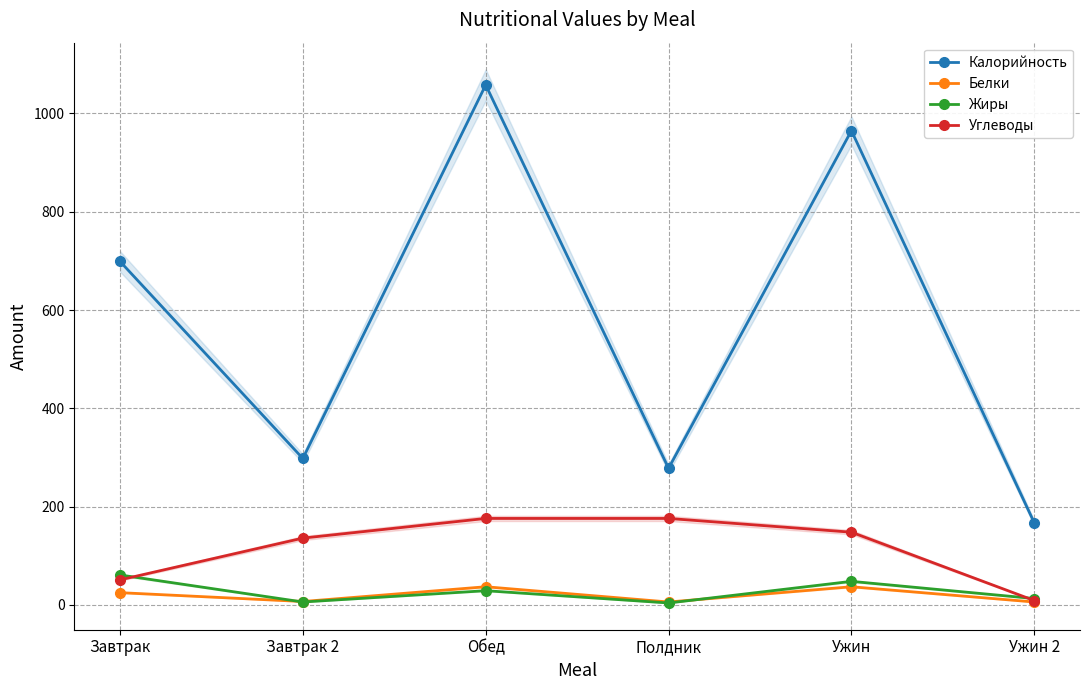

Reading left to right, transcribe all the data shown in this chart.

Калорийность: 699	298	1058	278	965	167
Белки: 25	7	37	6	37	6
Жиры: 61	6	29	4	48	13
Углеводы: 51	136	176	176	148	9